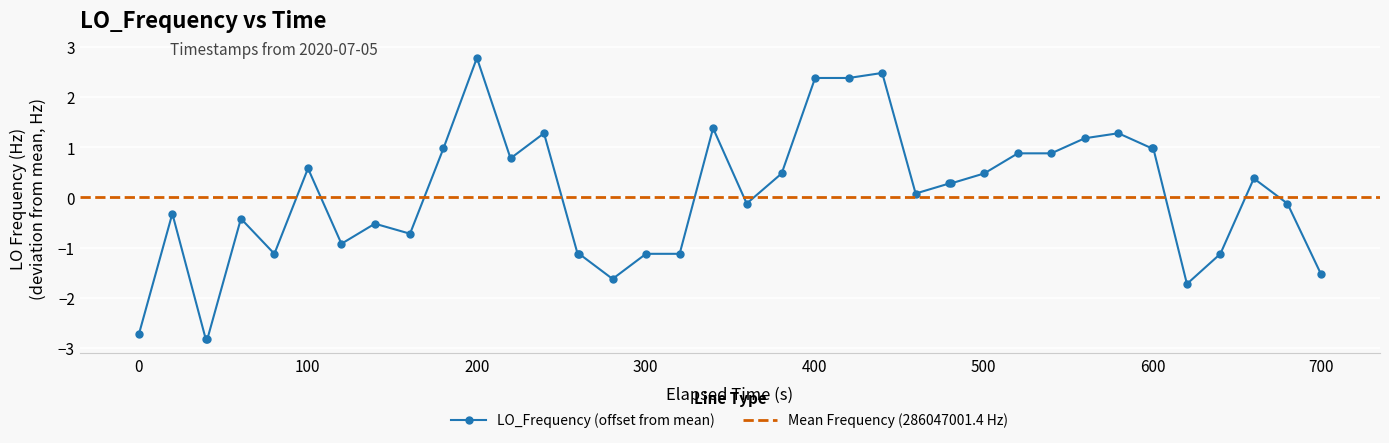

How many values in LO_Frequency (offset from mean) are below zero?

19